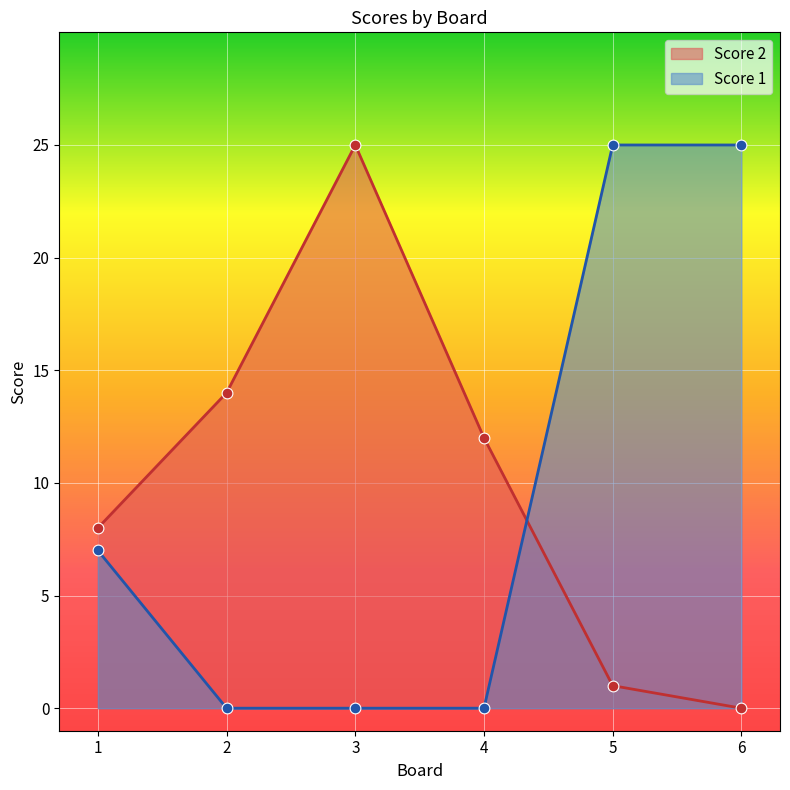

Which series reaches the maximum Y coordinate?

Score 2